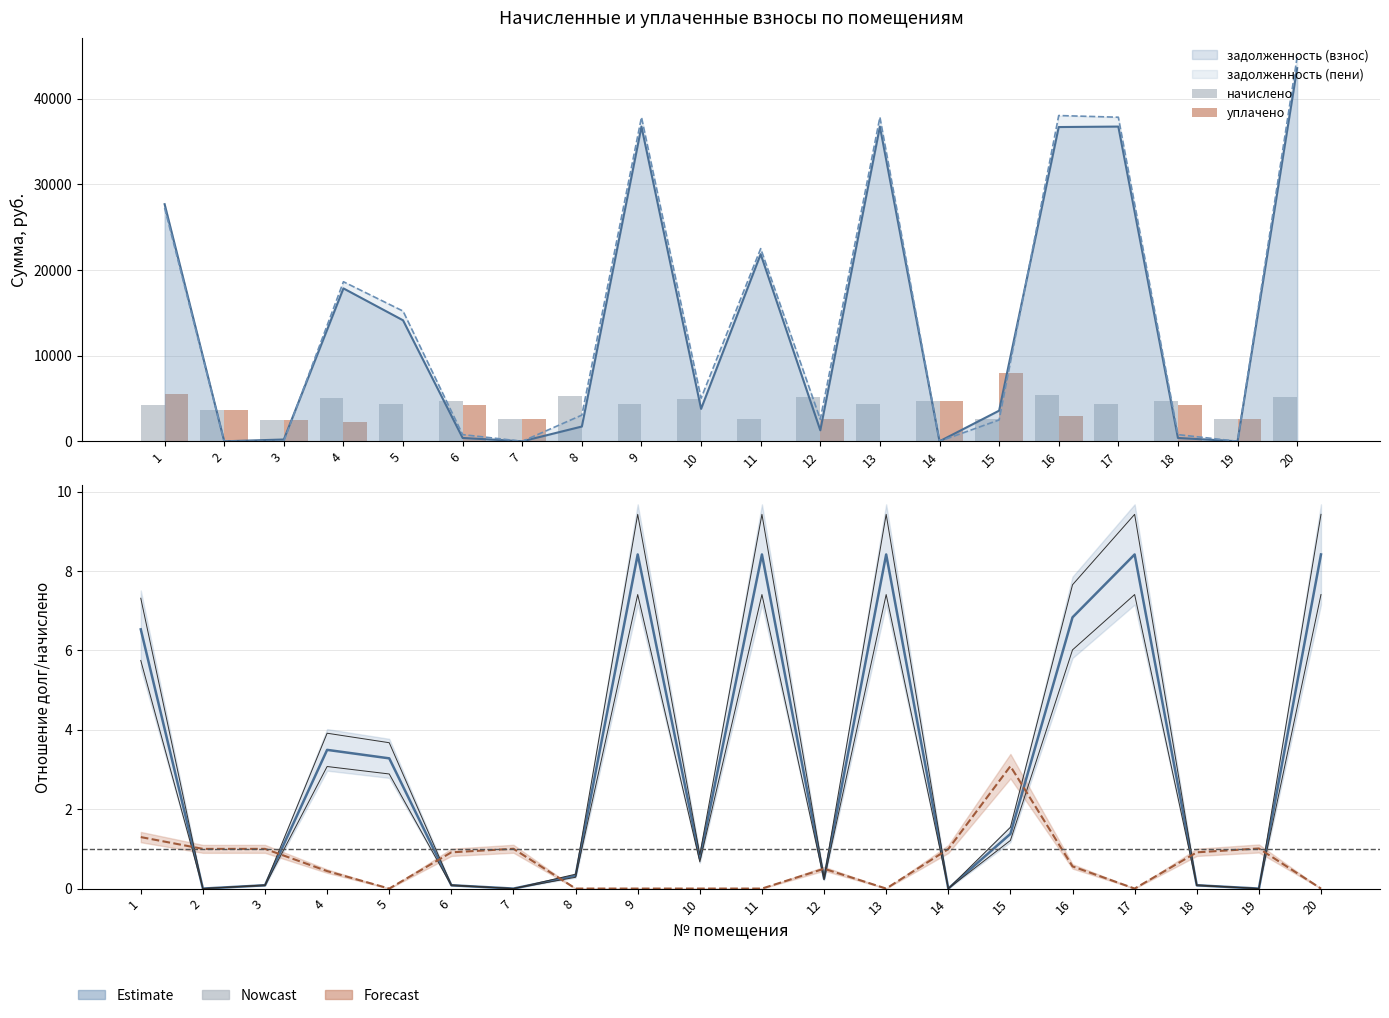

Is it true that уплачено equals 0.0 at 11?

True